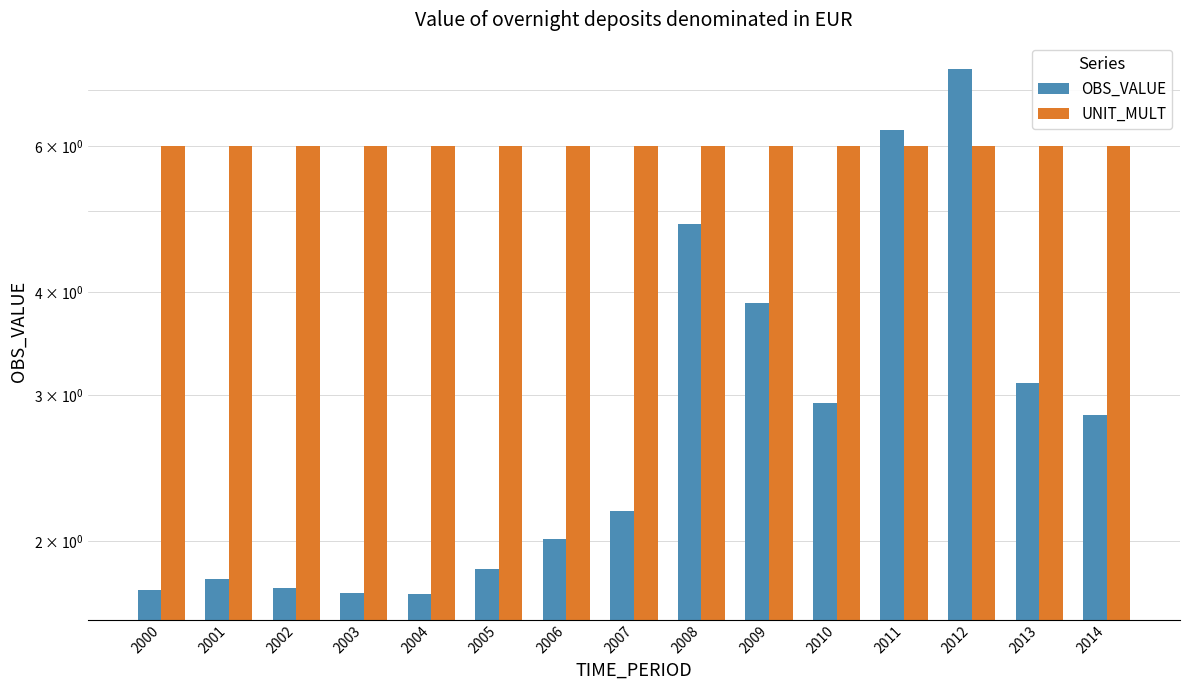

Is the value of OBS_VALUE at 2012 greater than the value of UNIT_MULT at 2007?

Yes